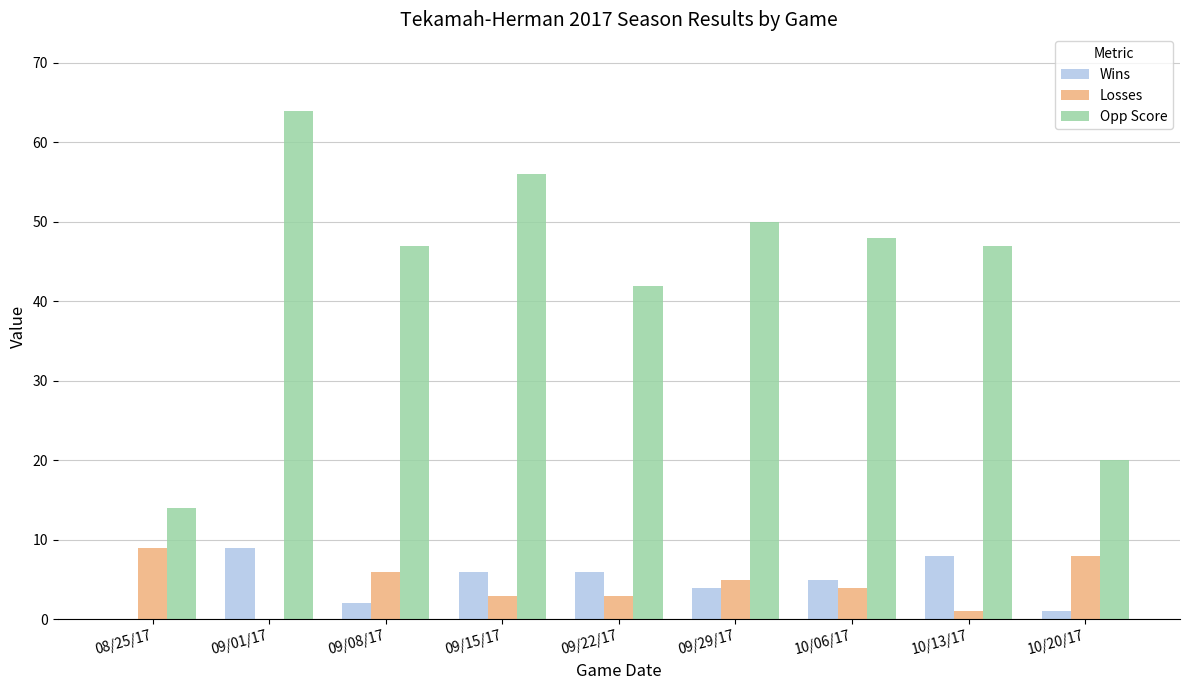

Read the Losses value at 09/22/17.

3